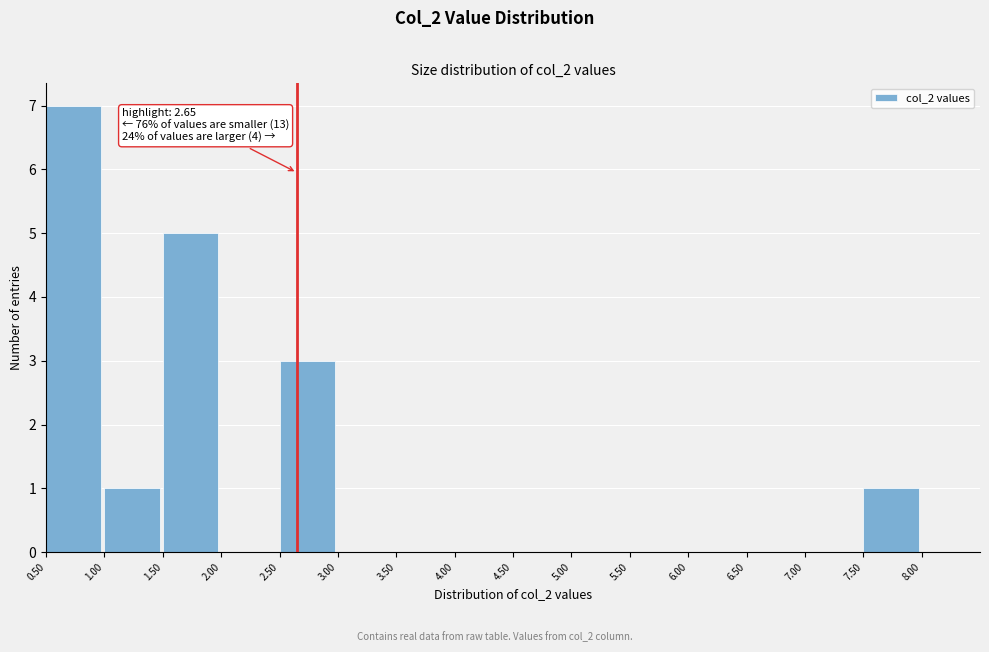

Which range on the x-axis has the tallest bar?

0.50 to 1.00